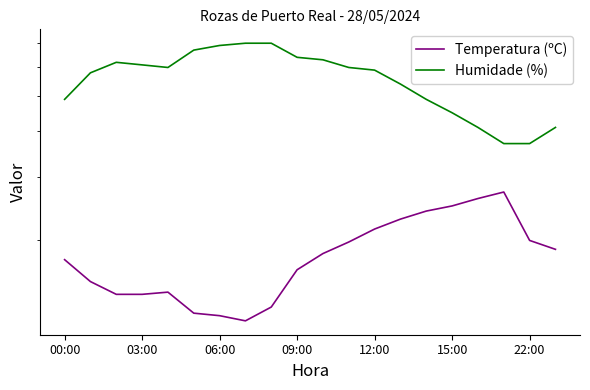

Which category has the highest value in the Temperatura (ºC) series?

17